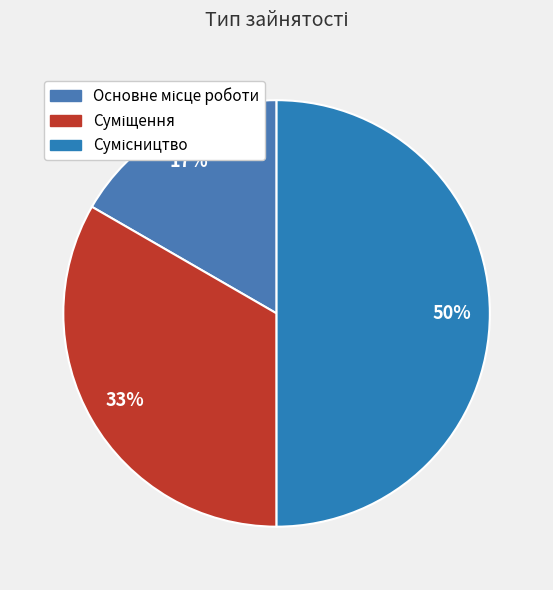

How many segments does this pie chart have?

3